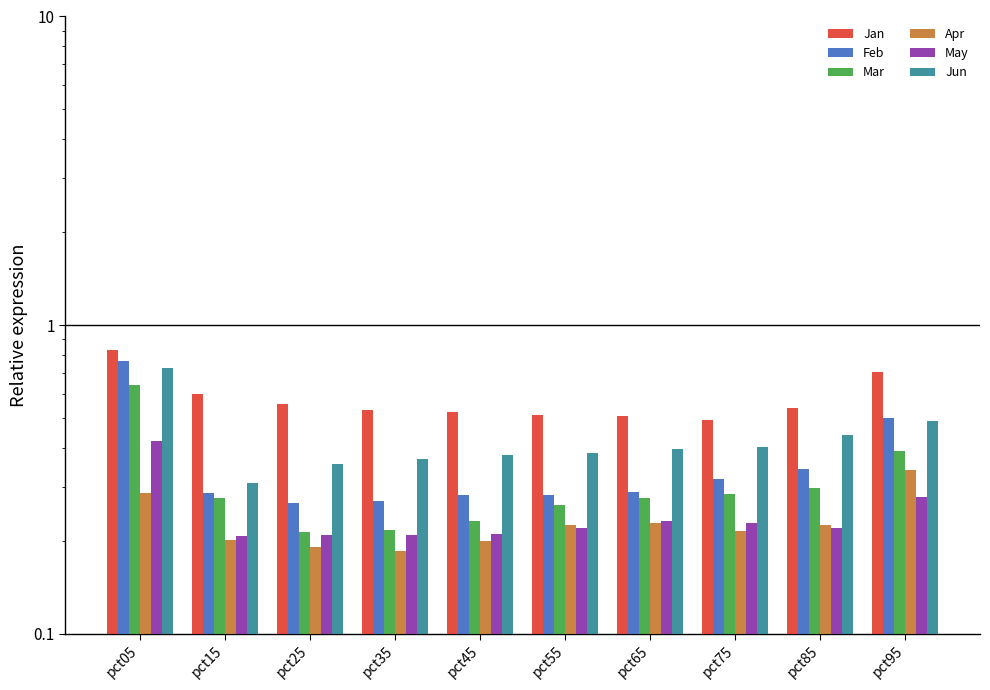

True or false: Mar has a value of 0.2 at pct95.

False